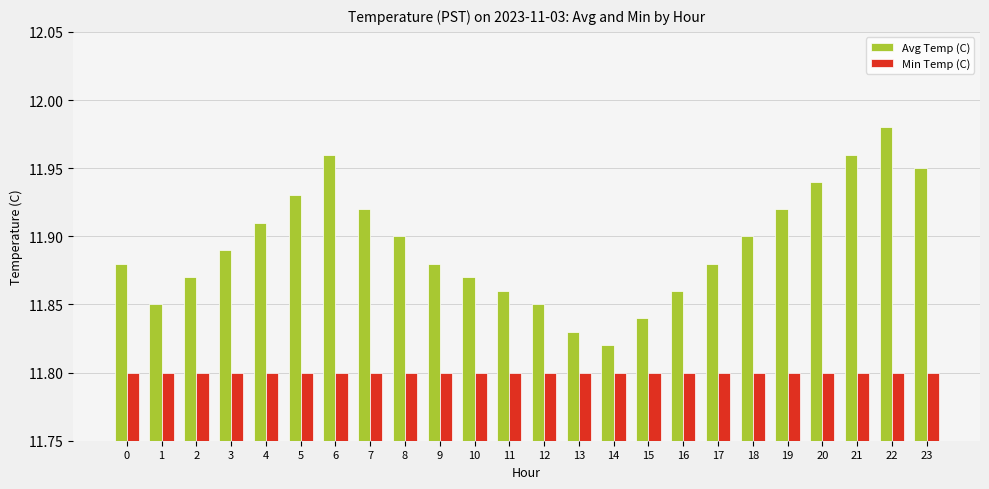

At which label is Avg Temp (C) closest to 11?

14